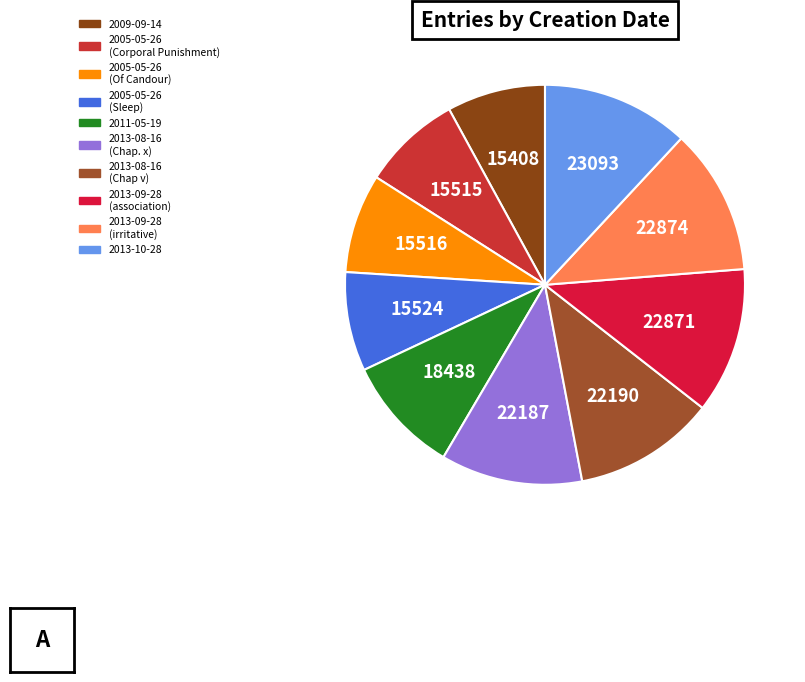

What percentage is the 2013-10-28 slice, to the nearest percent?

12%